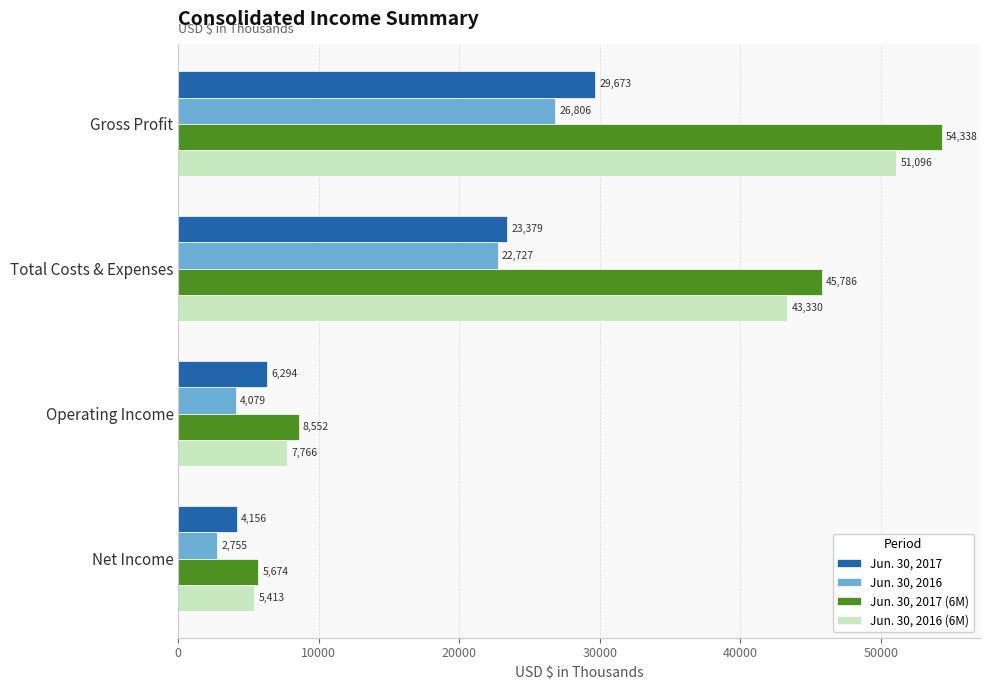

What is the difference between the Jun. 30, 2017 (6M) values at Gross Profit and Operating Income?

45786